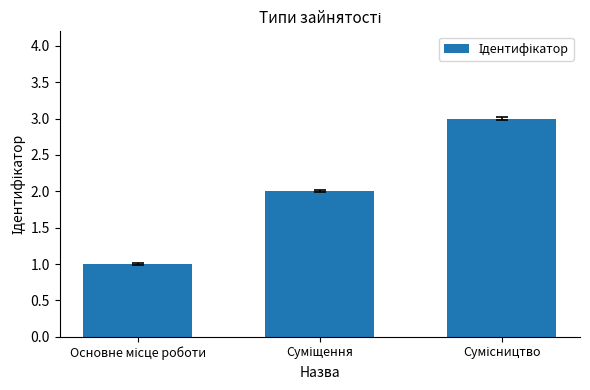

What is the greatest value displayed?

3